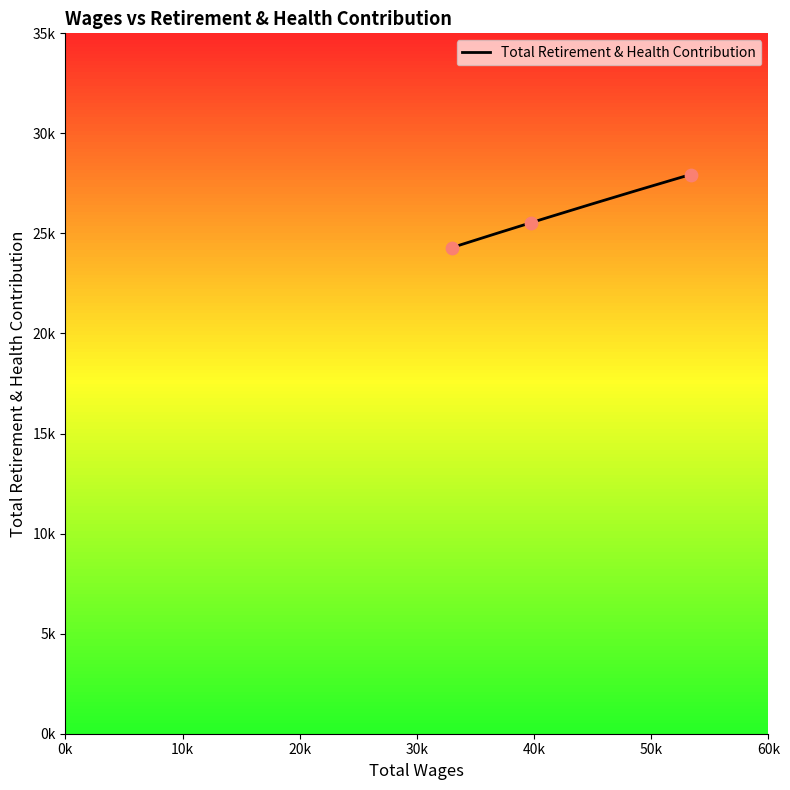

Between 39709.0 and 32958.0, which is larger?

39709.0